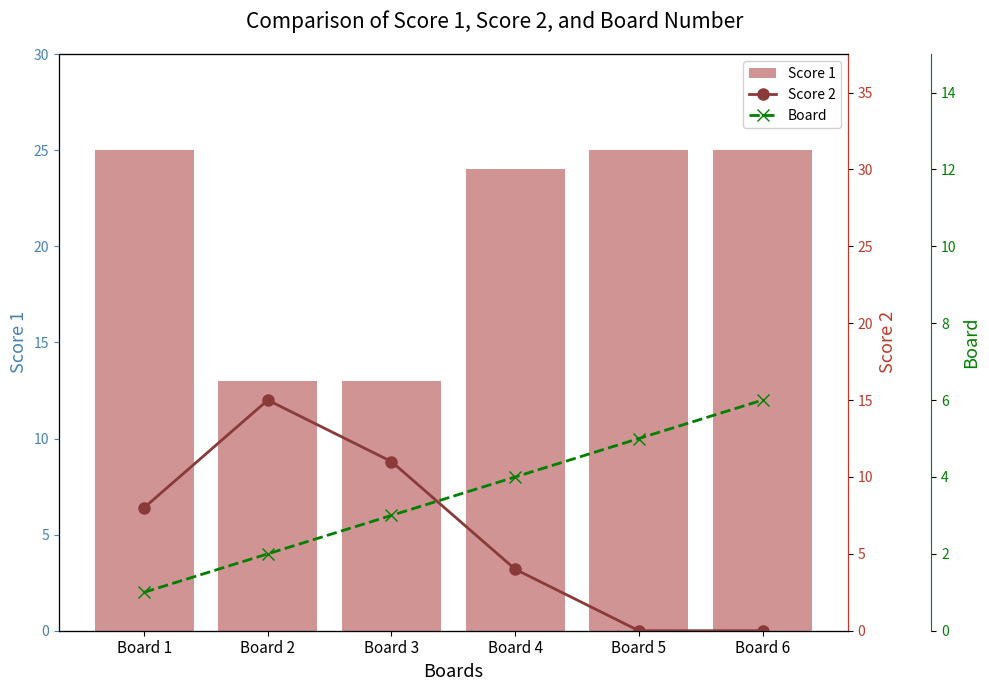

Is it true that Score 1 equals 8 at Board 2?

False